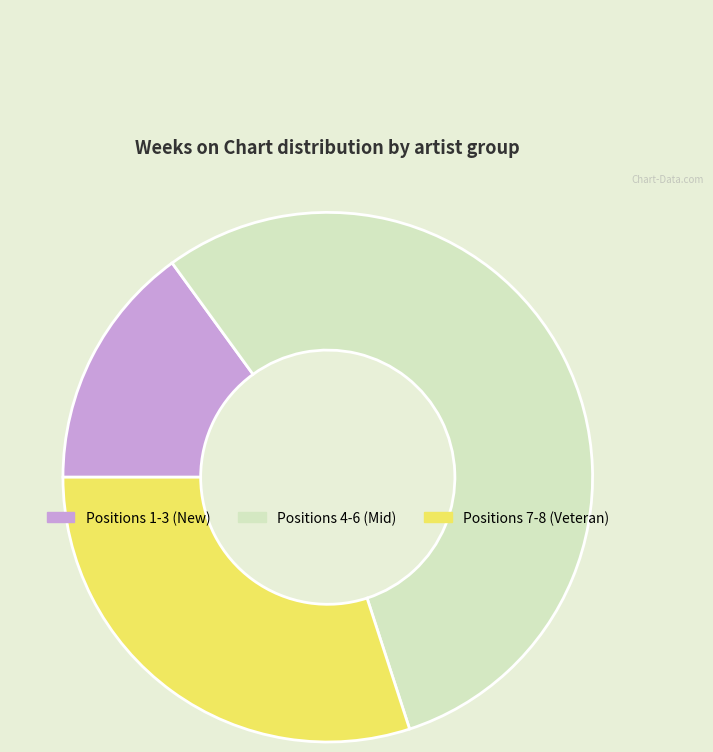

Which category has the biggest portion of the pie?

Positions 4-6 (Mid)